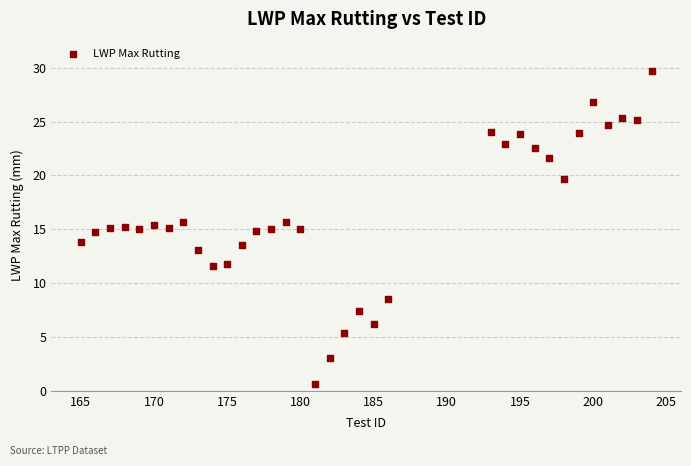

What is the range of X values (max minus min)?

39.0